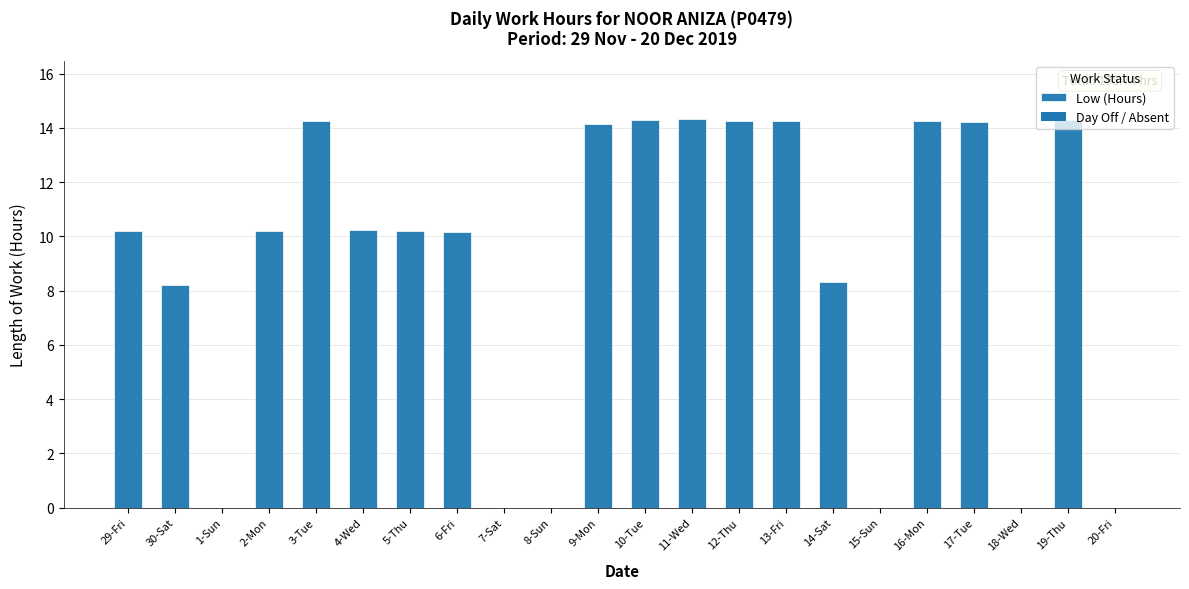

Between 2-Mon and 11-Wed, which is larger?

11-Wed